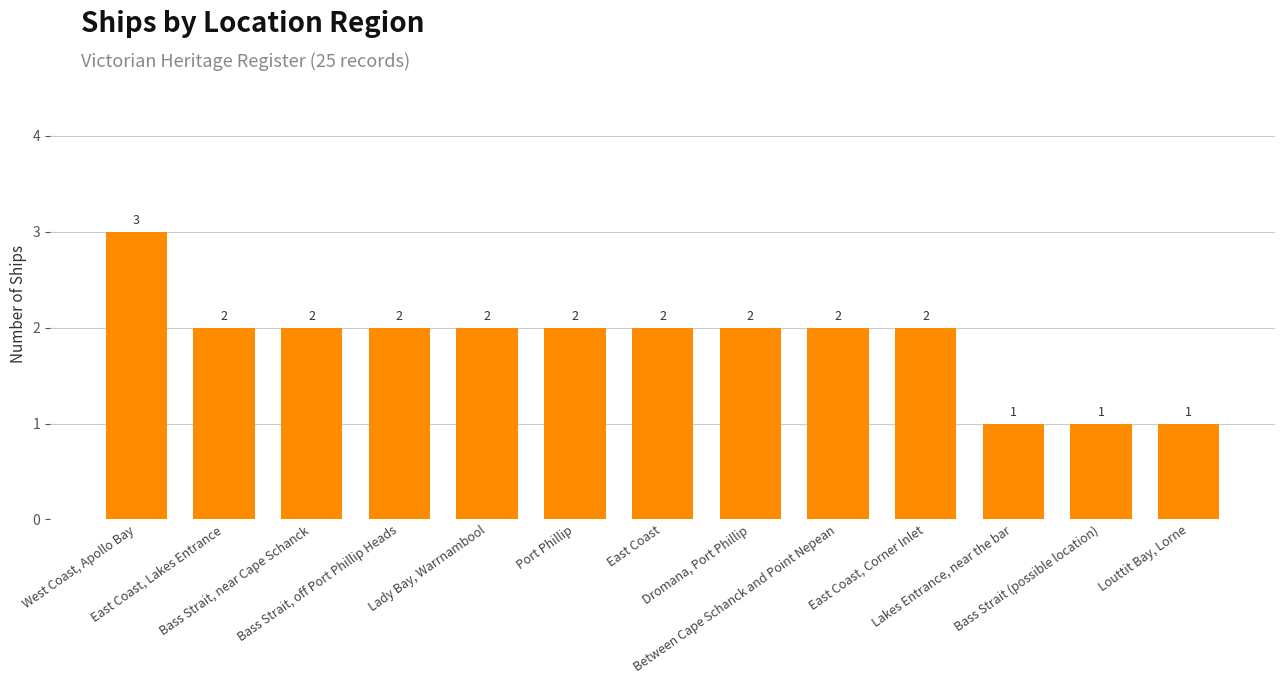

What is the change in value from West Coast, Apollo Bay to Dromana, Port Phillip?

-1